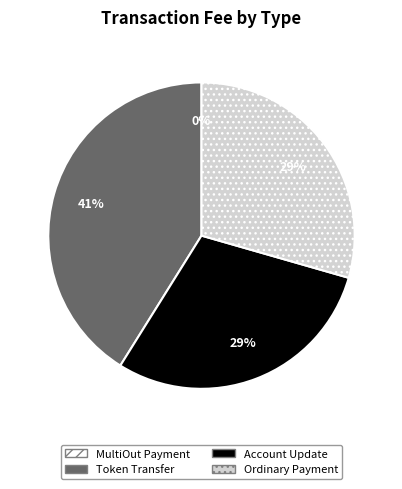

Is it true that Account Update is 18% of the pie?

False